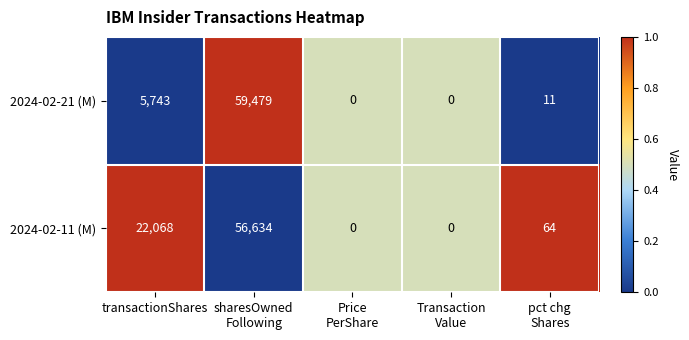

Reading right to left, what are all the values shown in this chart?

2024-02-21 (M): 11	0	0	59479	5743
2024-02-11 (M): 64	0	0	56634	22068